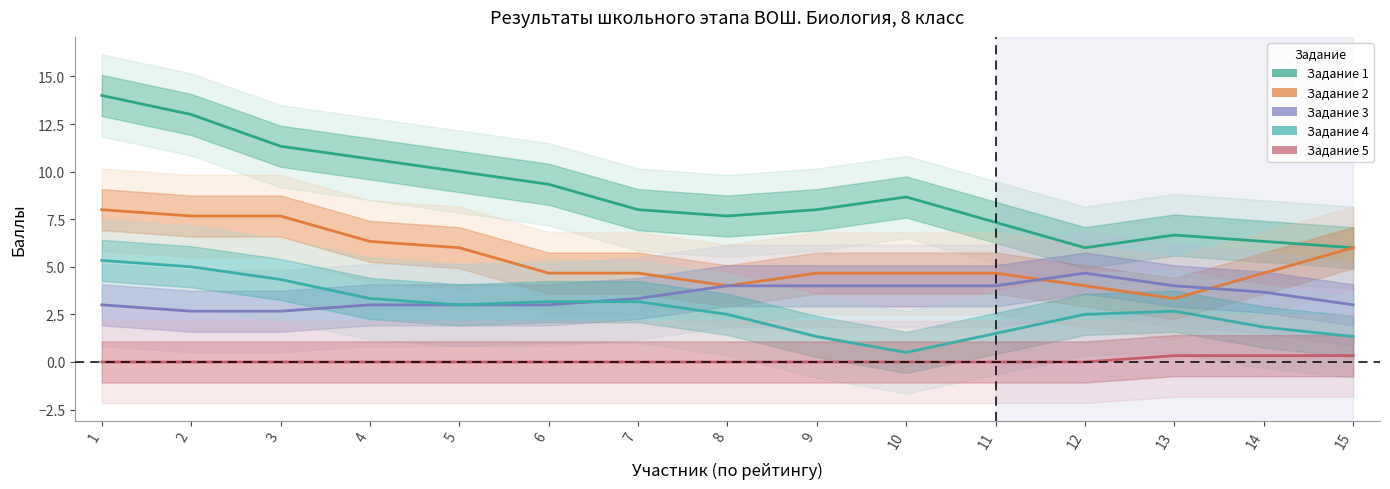

How many series are shown in this chart?

5